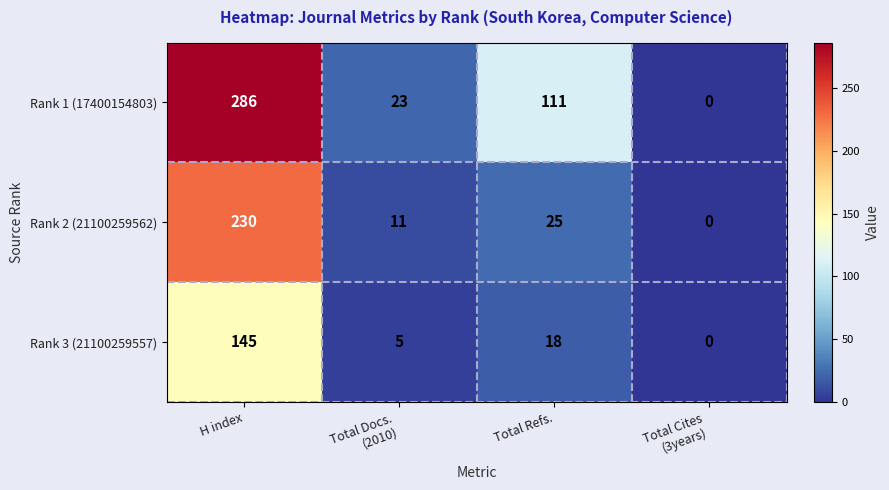

The value of Rank 3 (21100259557) at H index is 145. True or false?

True